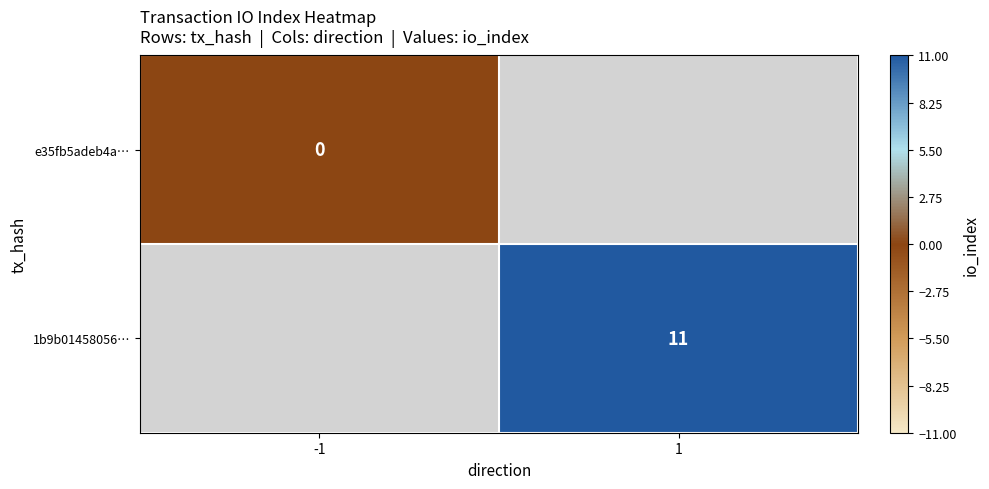

Between -1 and 1, which is larger?

1